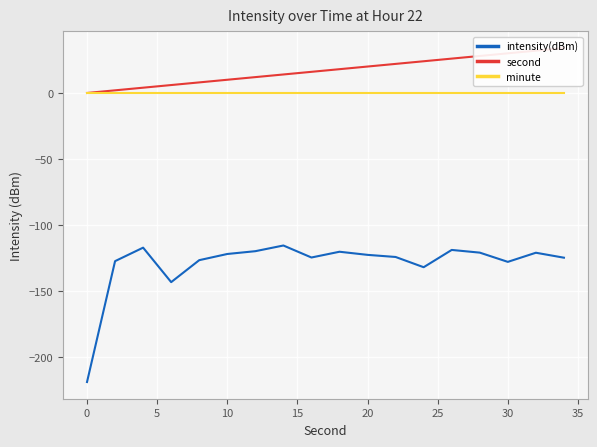

What is the minimum value shown in the chart?

-218.7